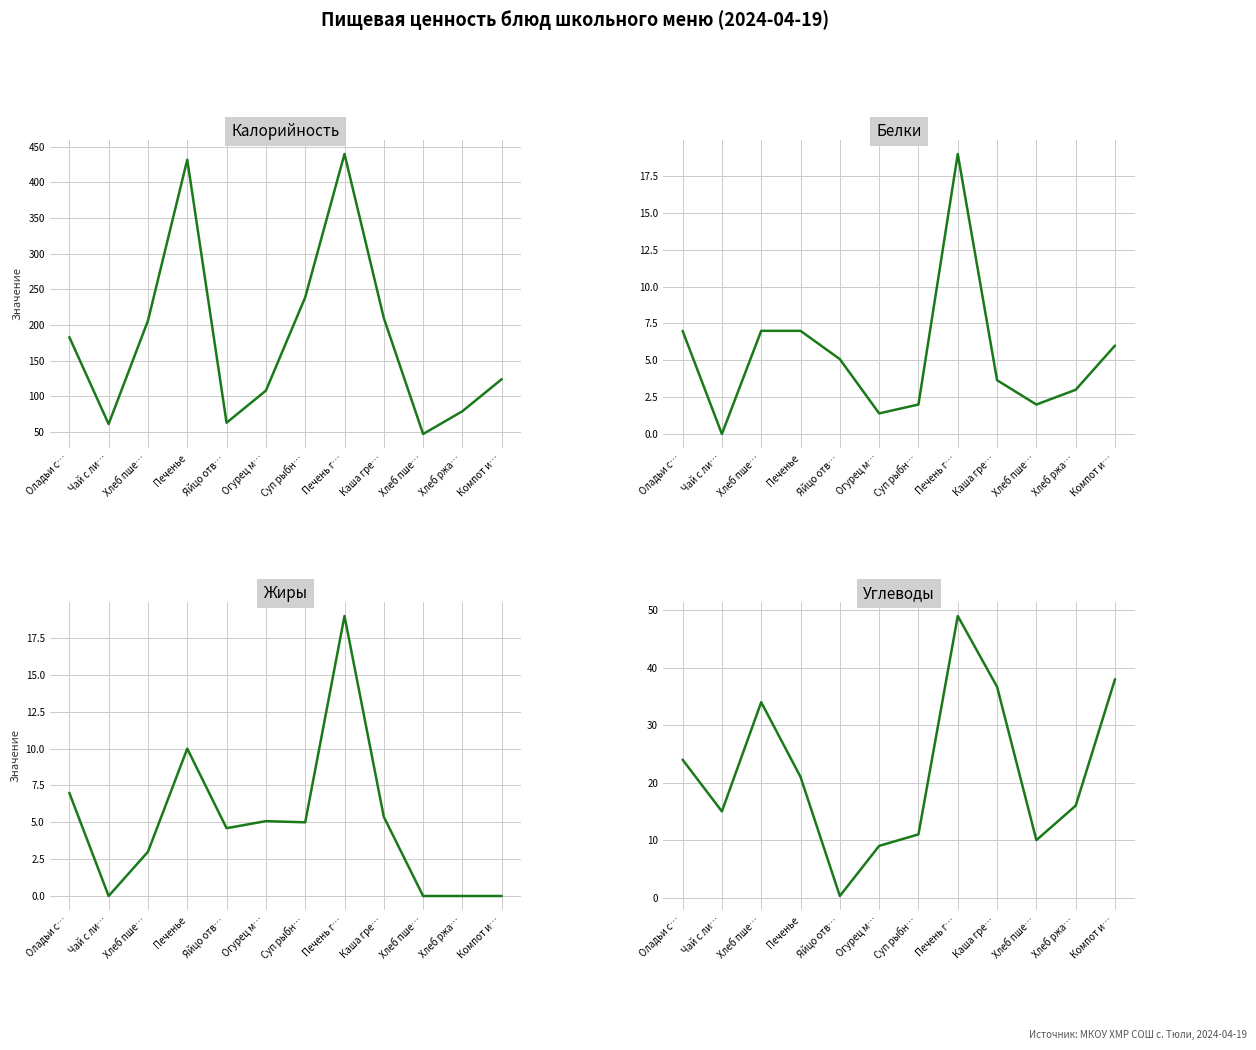

What are all the series names shown in the legend?

Калорийность, Белки, Жиры, Углеводы